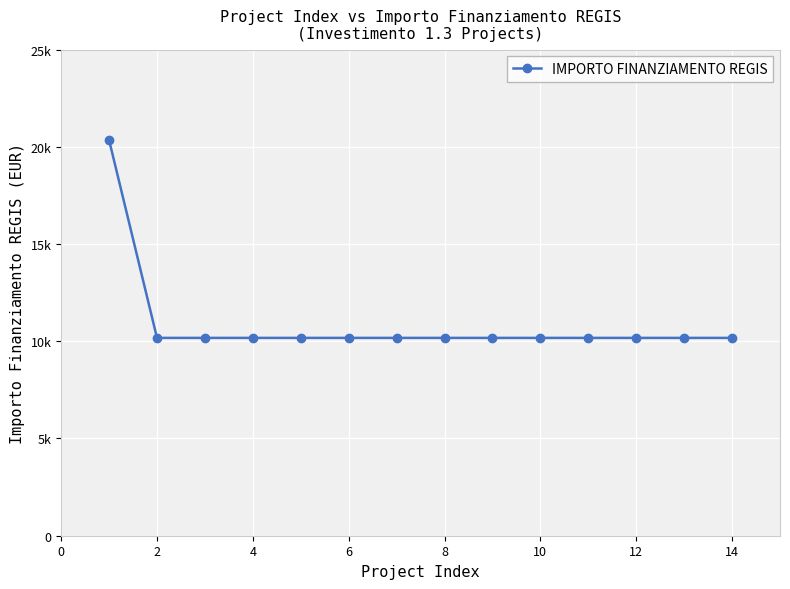

Does the chart have visible grid lines?

Yes